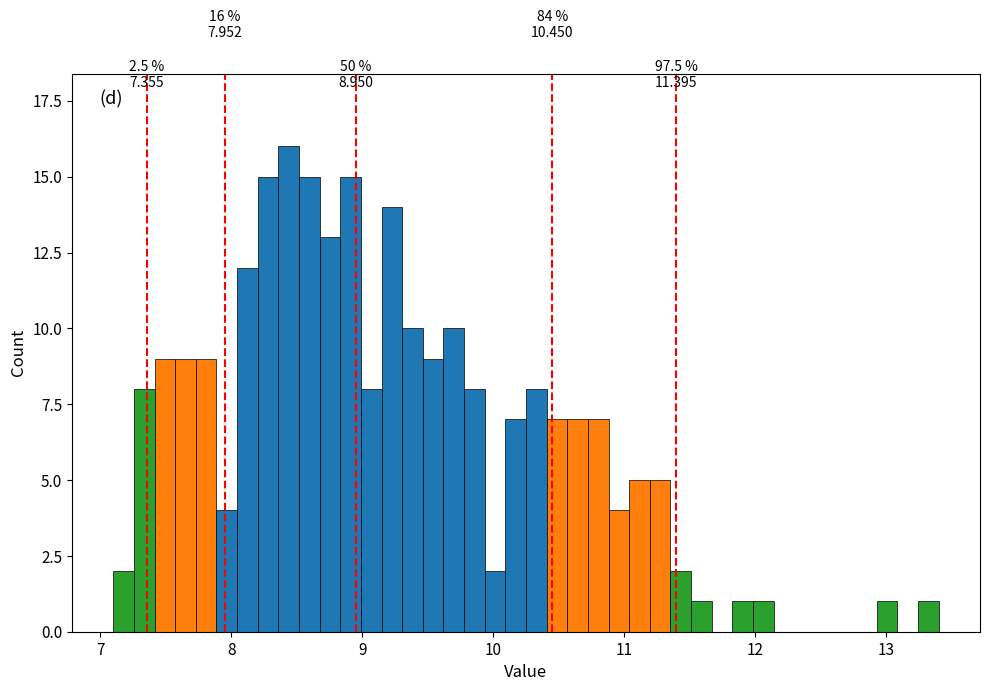

Around what value on the x-axis is the tallest bar? Give the approximate position of its centre, as read against the axis.

8.4